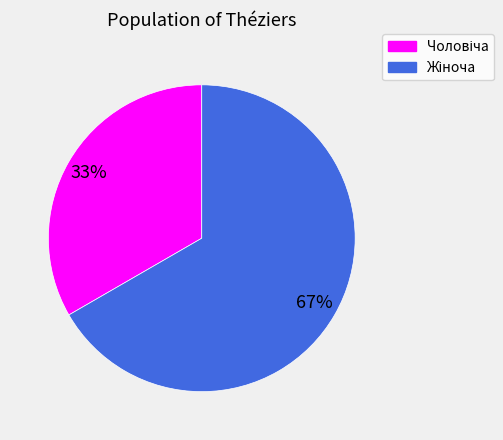

Is there a majority slice in this chart?

Yes